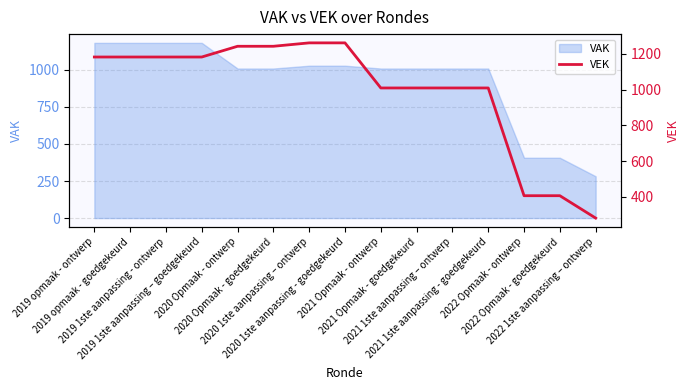

True or false: the data shows 407 at 2022 Opmaak - ontwerp.

True